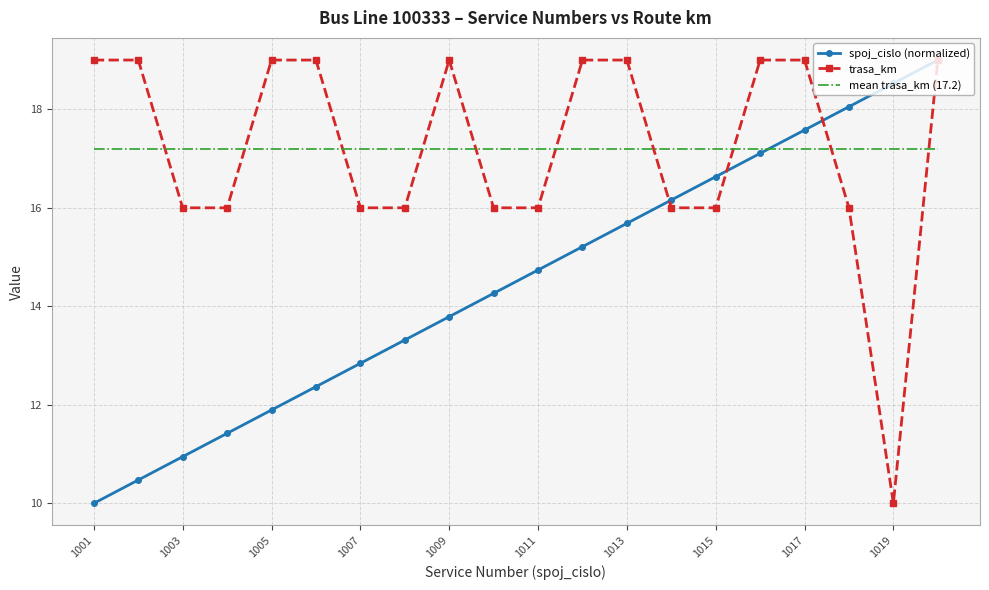

What is the minimum value for mean trasa_km (17.2)?

17.2